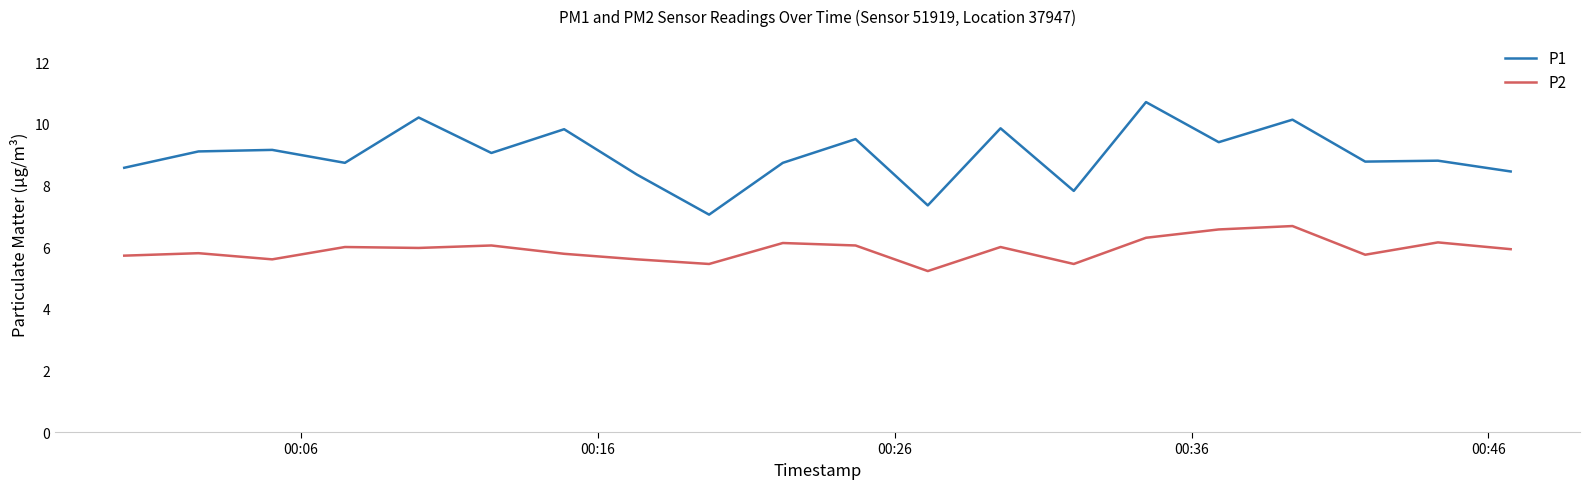

What is the smallest value displayed?

5.2